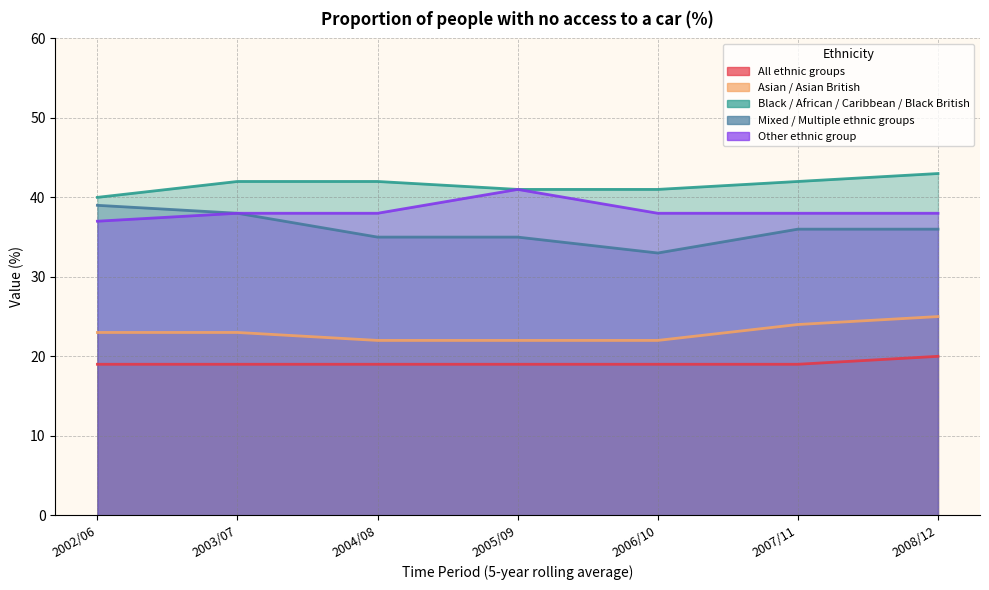

What is the label of the 6th point from the left?

2007/11